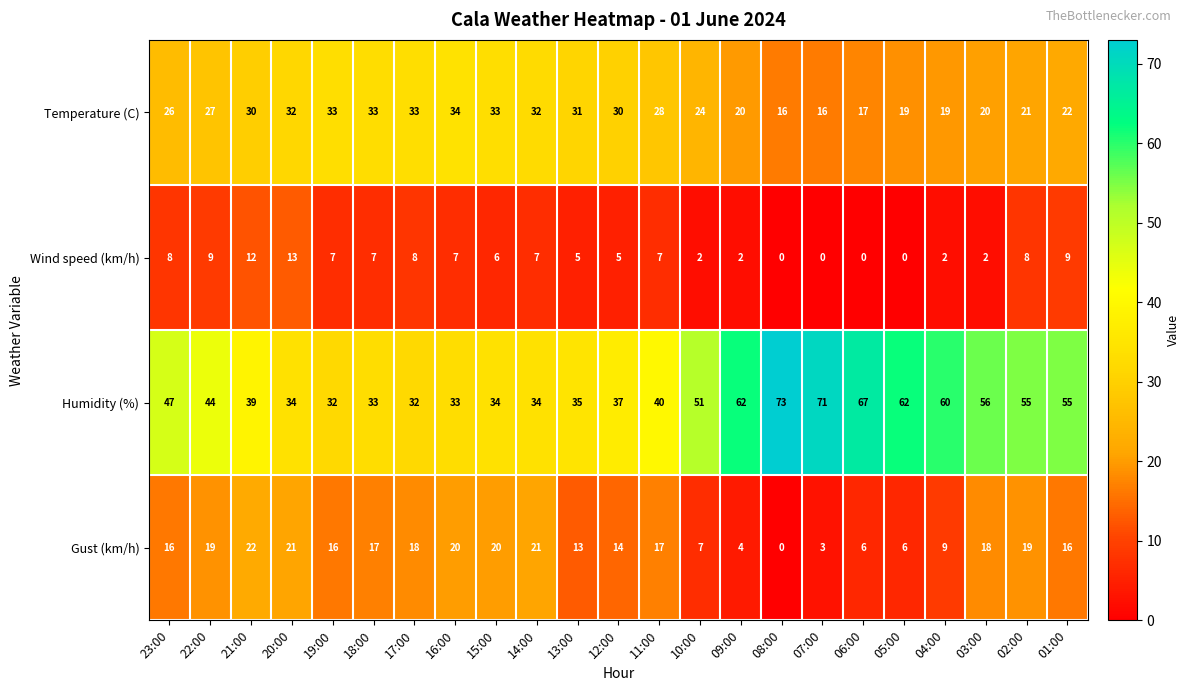

Between 23:00 and 21:00, which series saw the biggest shift?

Humidity (%)